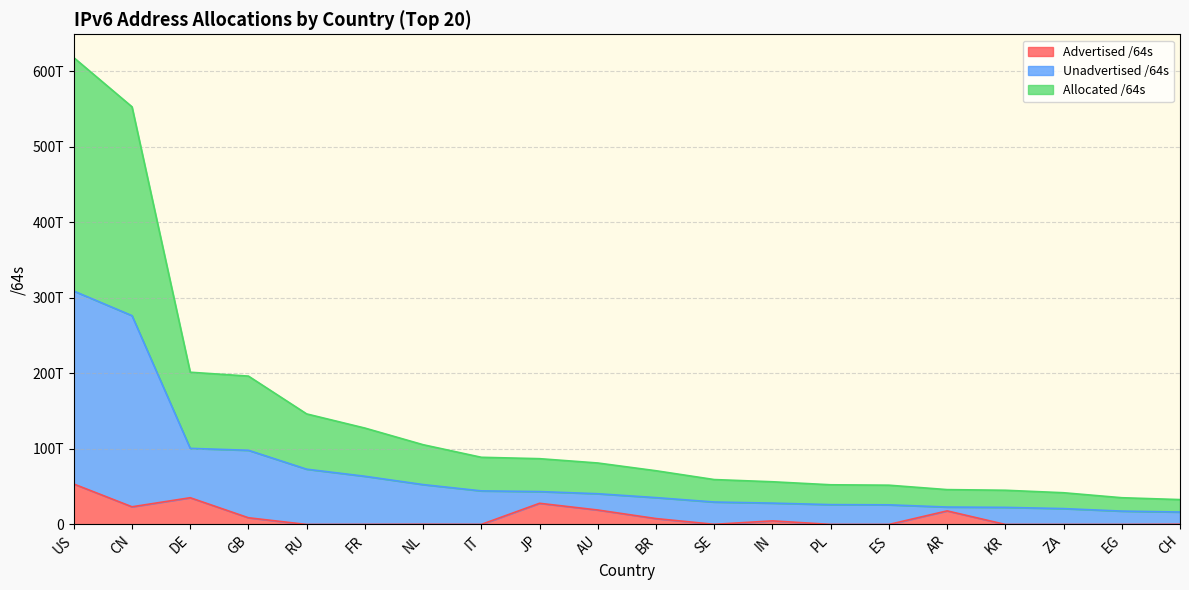

What is the sum of the Advertised /64s values at PL and FR?

151146856448